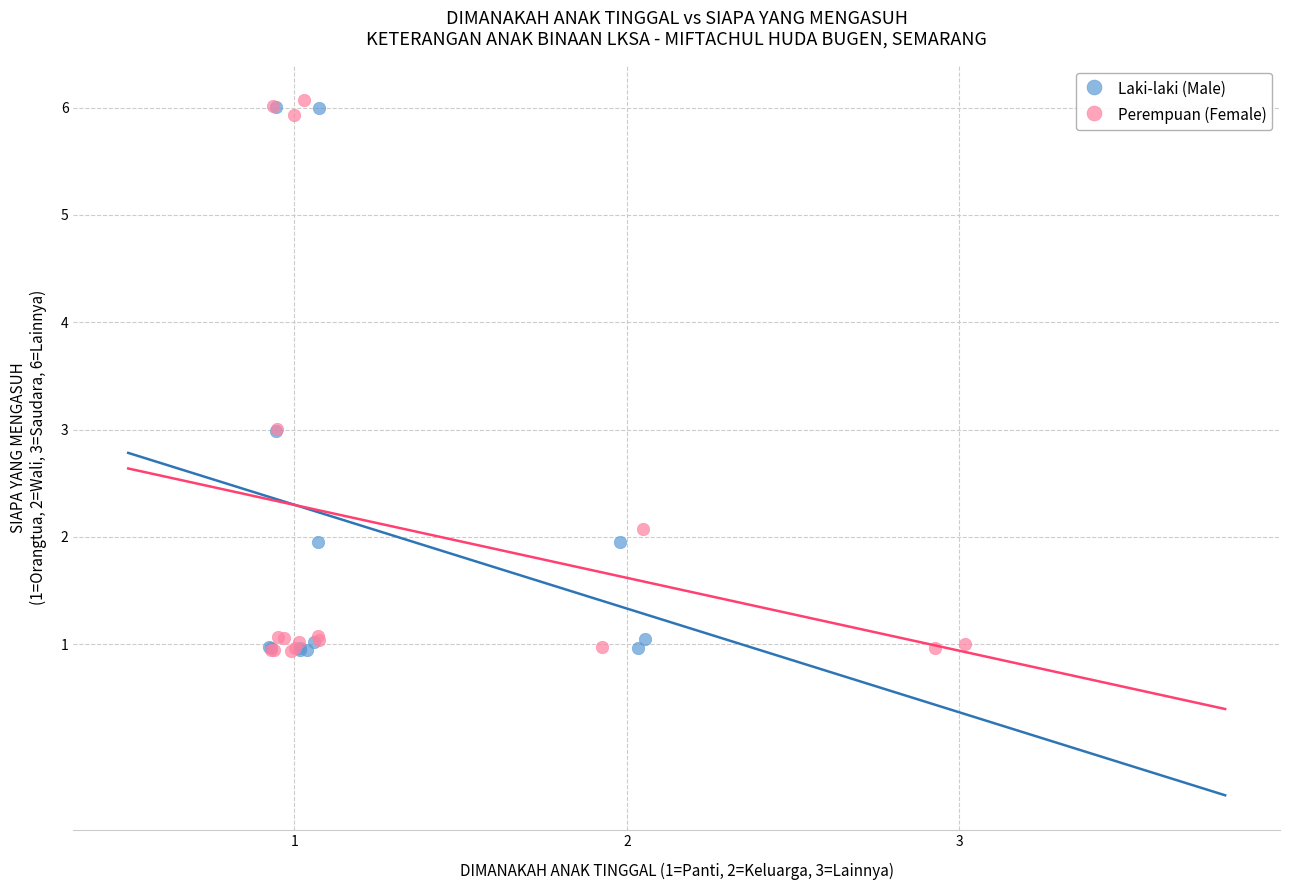

What are all the series names shown in the legend?

Laki-laki (Male), Perempuan (Female)